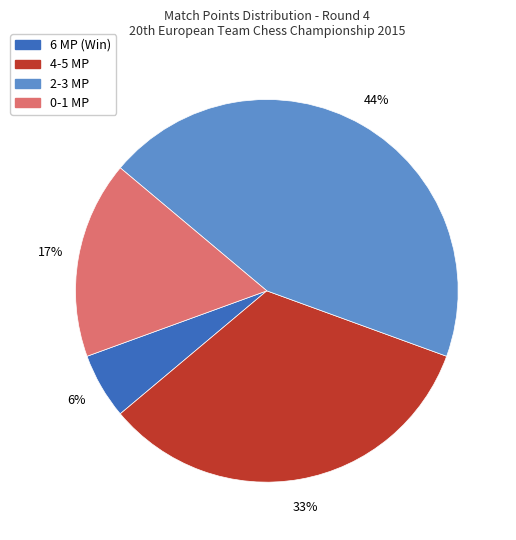

Is there any slice that represents more than half of the pie?

No